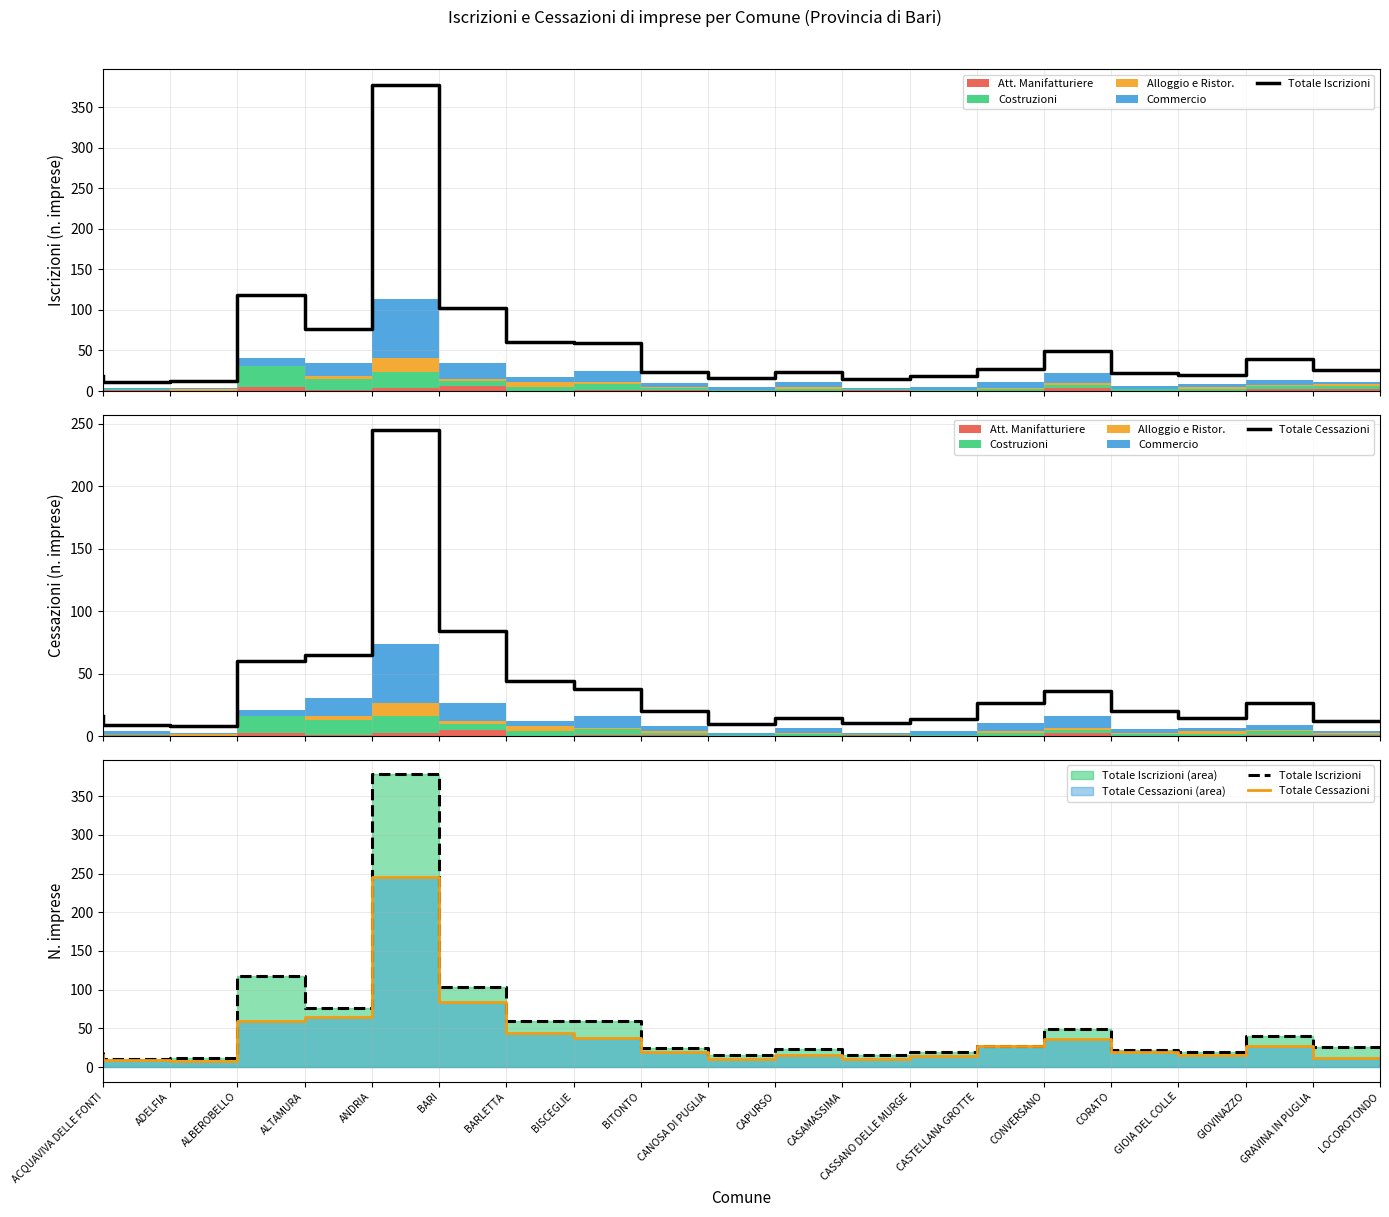

True or false: Totale Cessazioni and Totale Iscrizioni intersect in this chart.

False